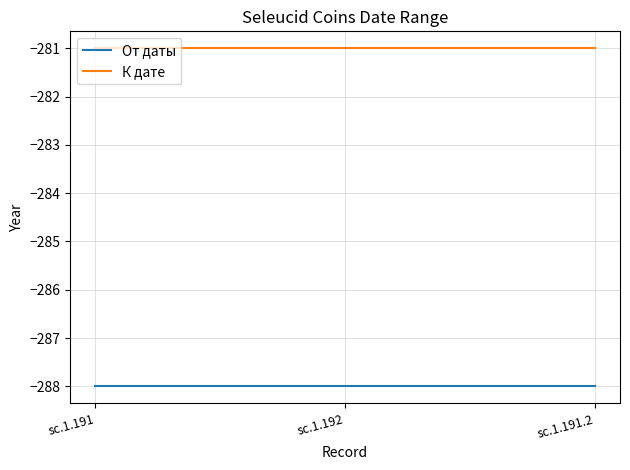

What is the average value of the К дате series?

-281